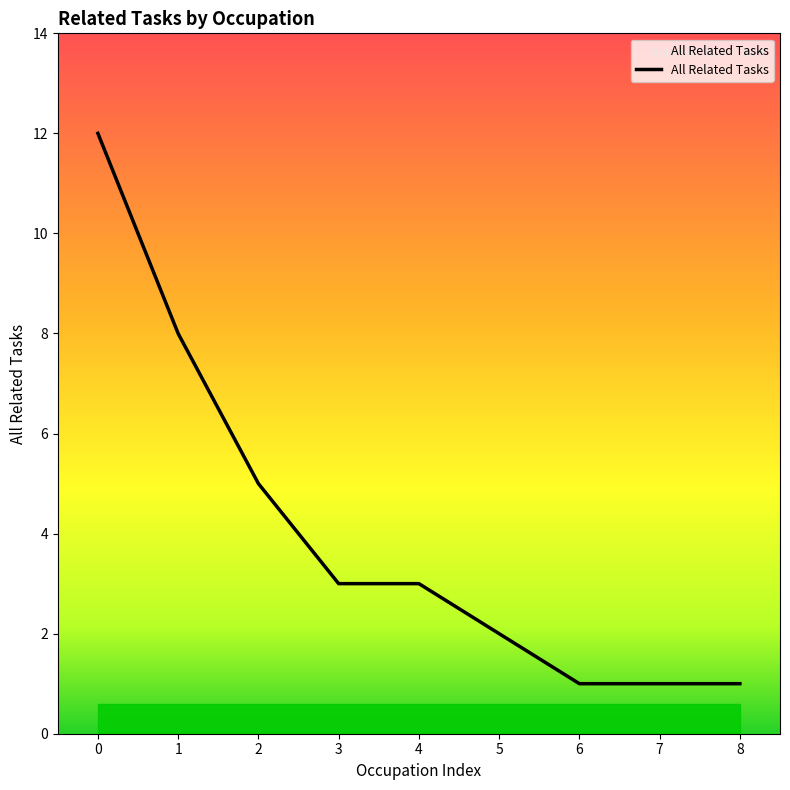

What is the difference between the maximum and minimum values?

11